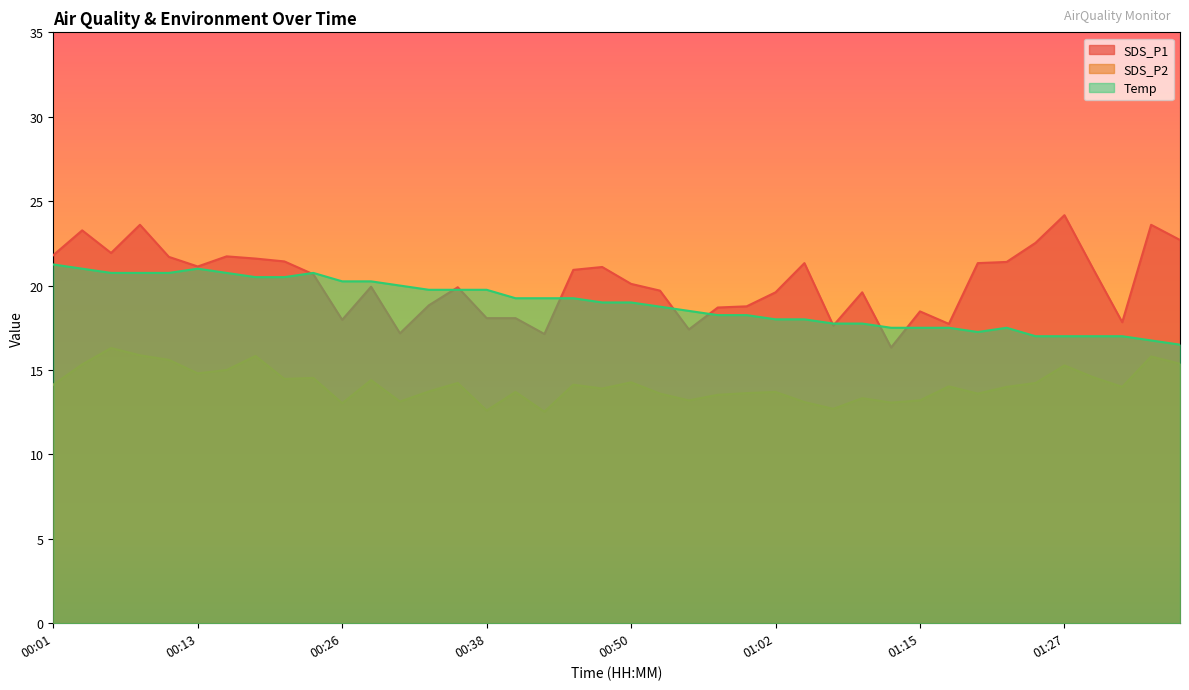

At which category does Temp reach its first local valley?

01:20